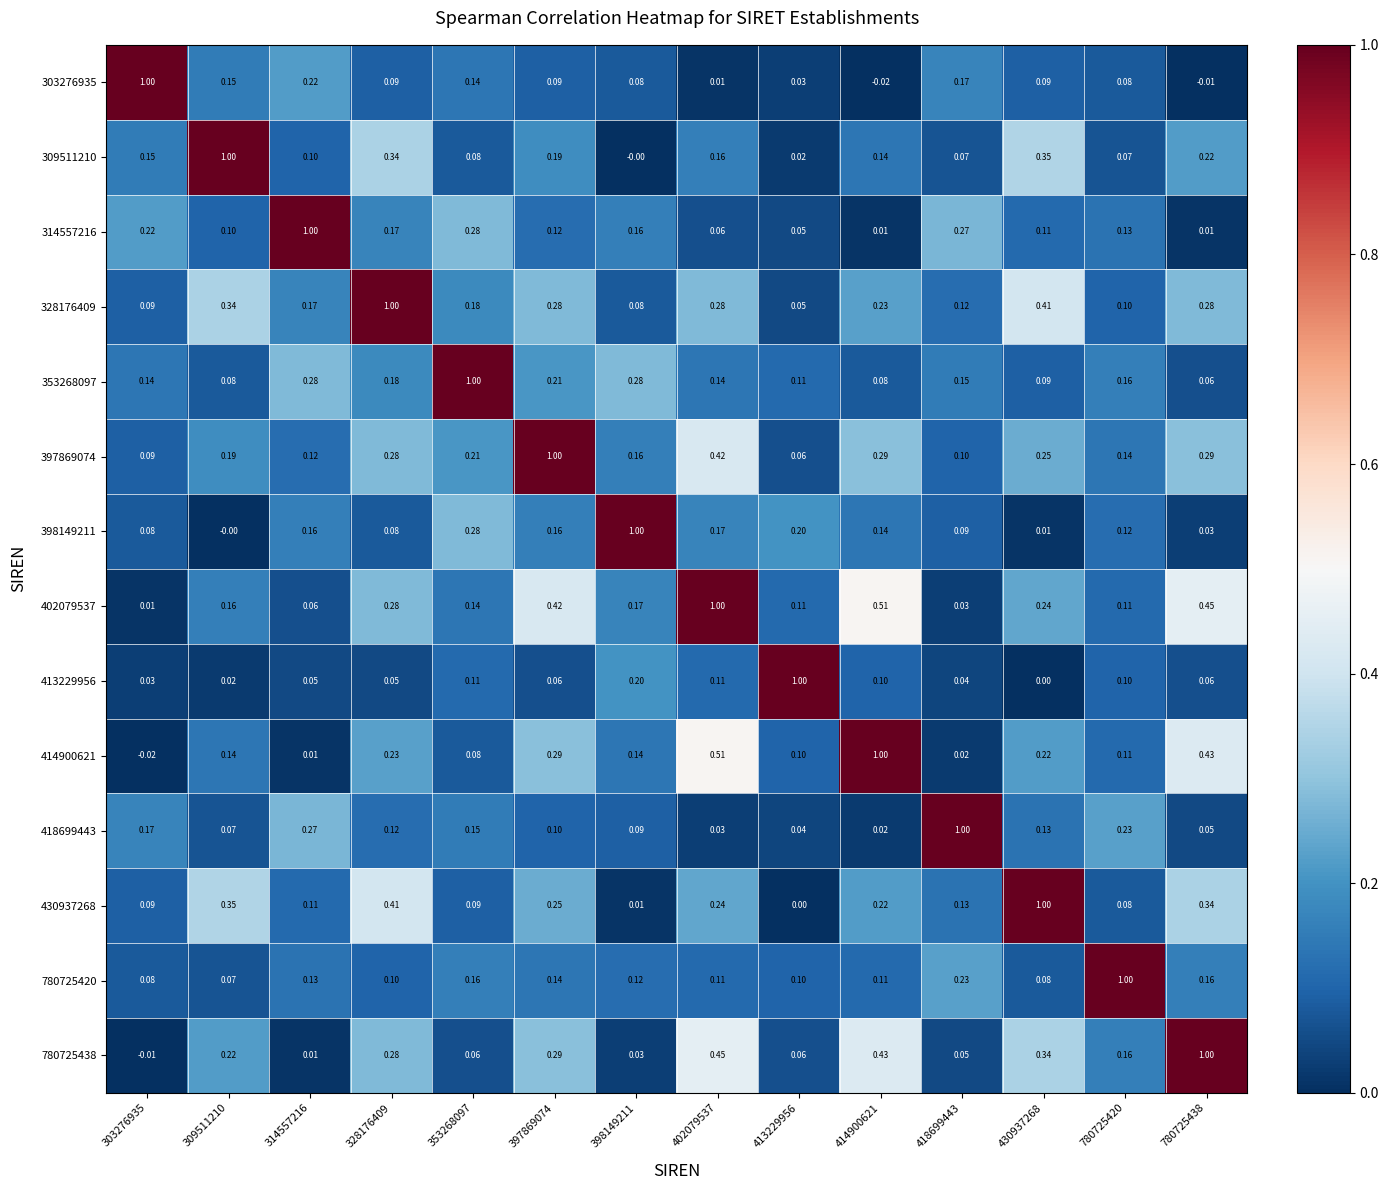

Is the value of 398149211 at 314557216 greater than the value of 414900621 at 780725420?

Yes